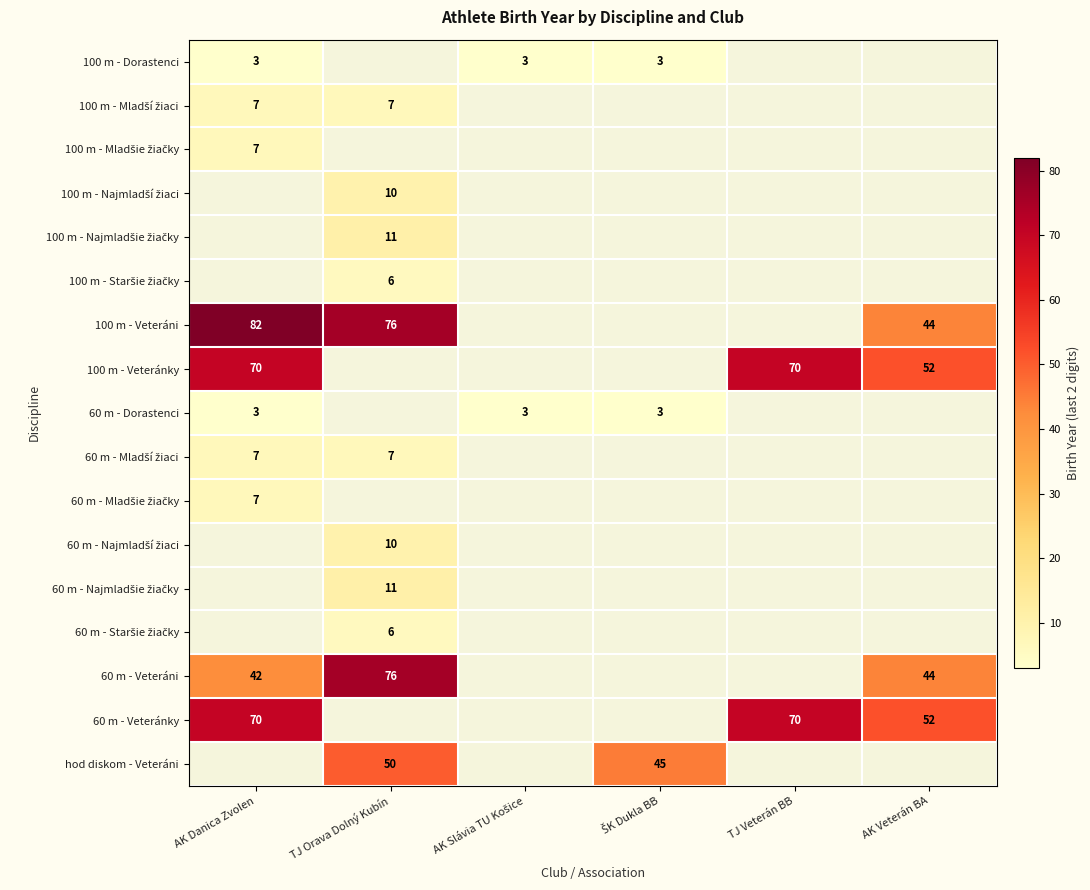

Which label corresponds to the smallest value in the chart?

AK Danica Zvolen